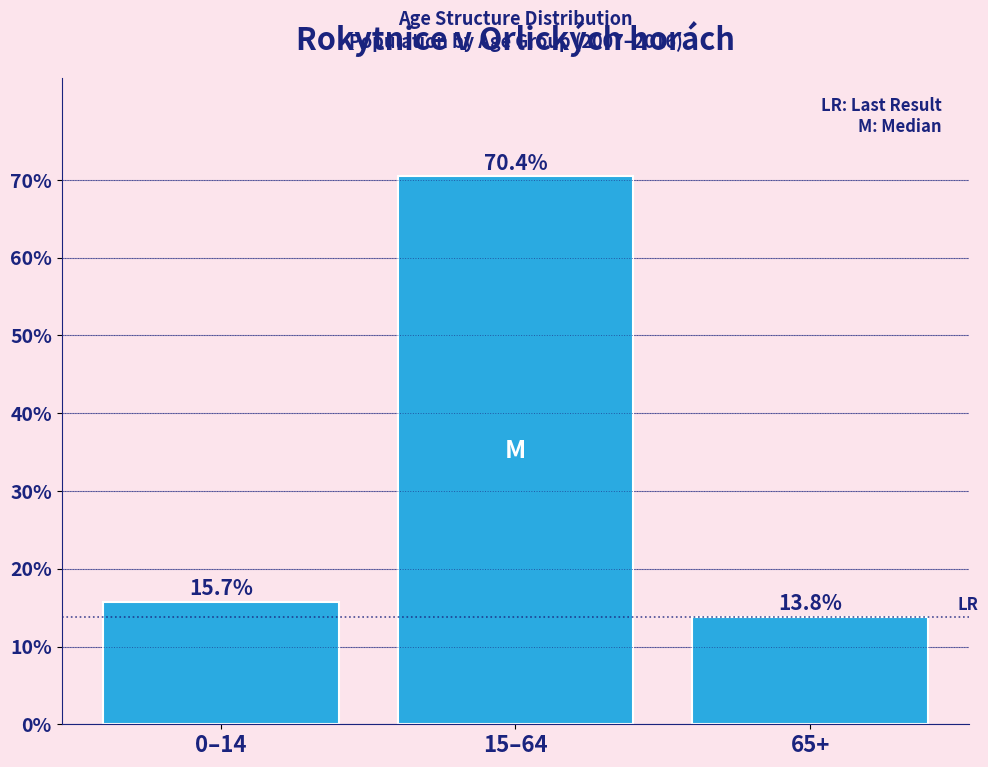

Reading left to right, list all the values displayed in this chart.

15.7	70.4	13.8